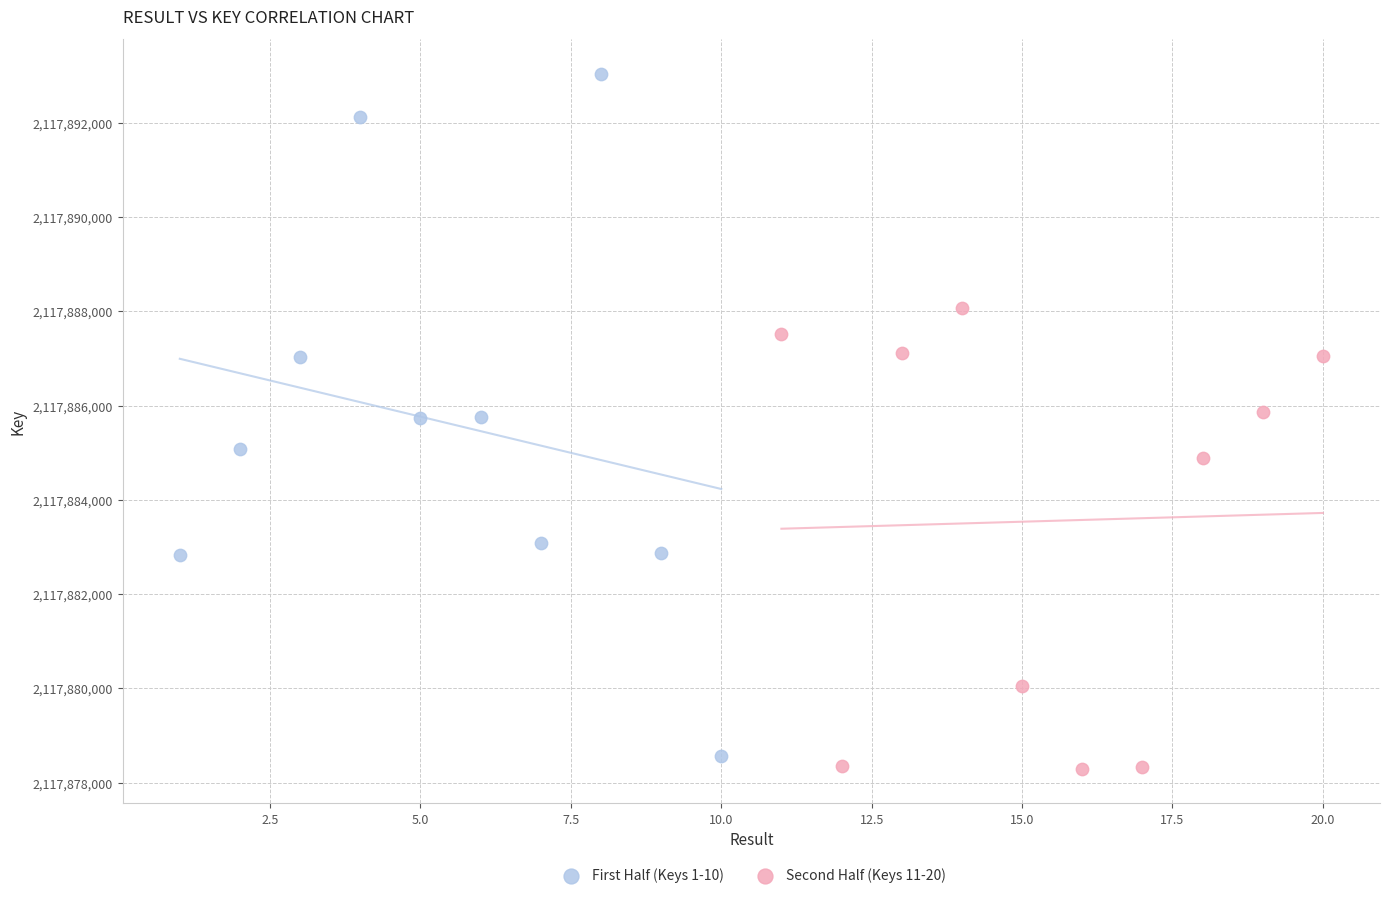

Which series reaches the maximum Y coordinate?

First Half (Keys 1-10)